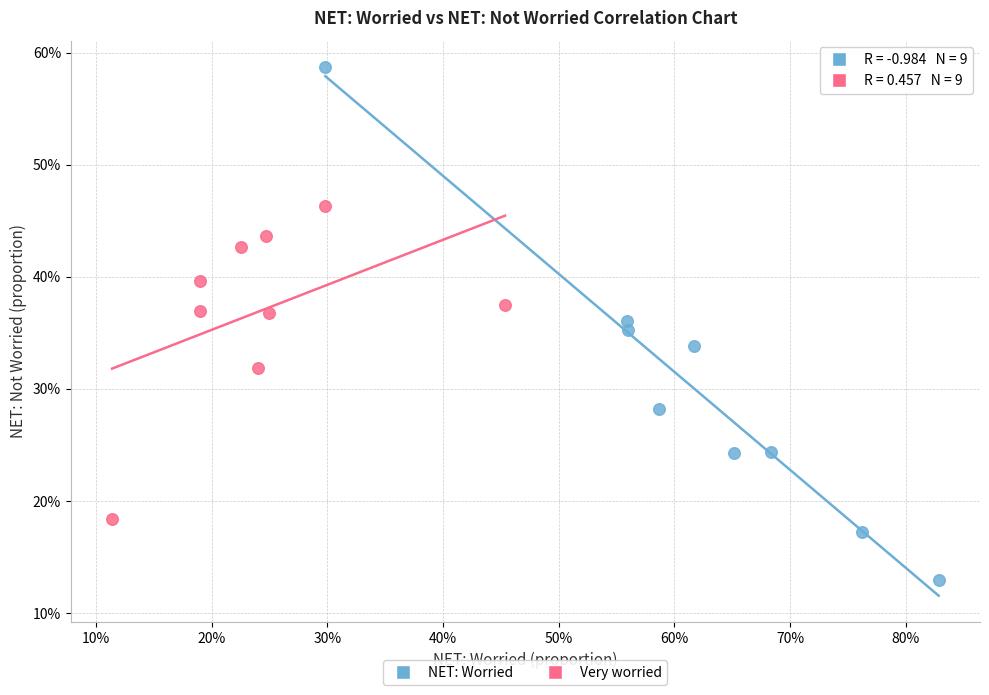

Which series has the largest Y range (max minus min)?

NET: Worried